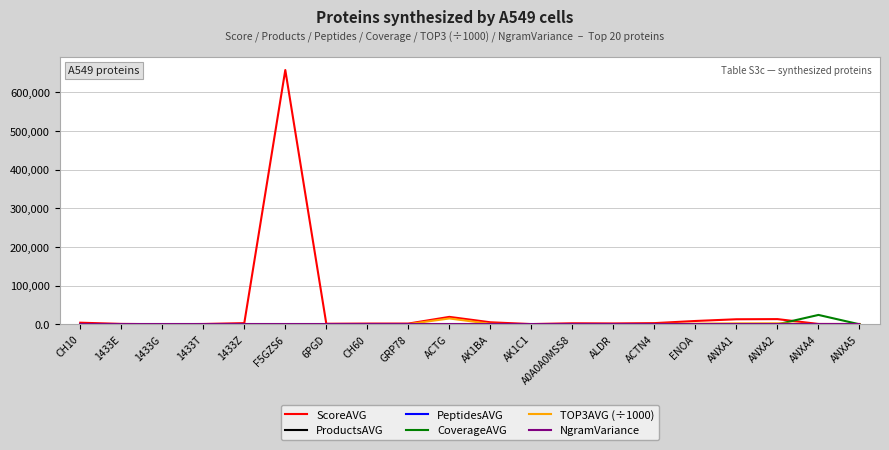

Does the chart have visible grid lines?

Yes